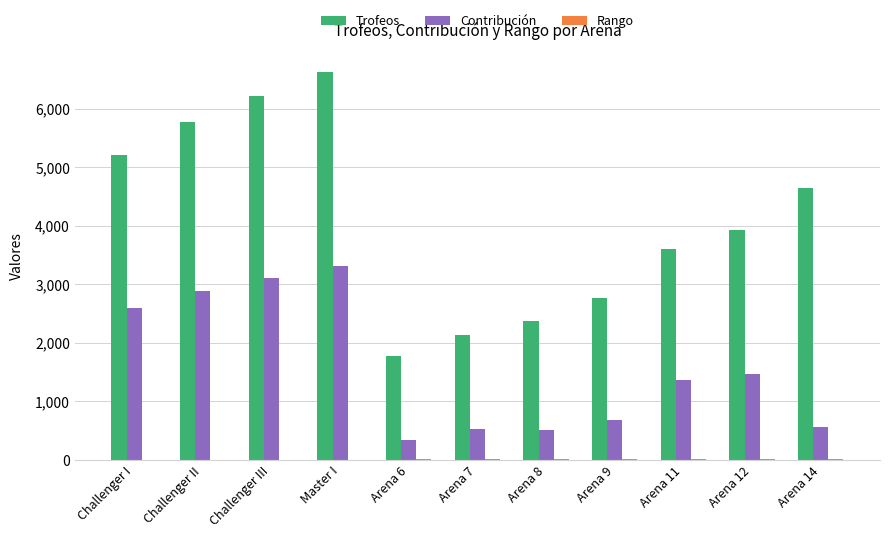

Which series has the largest total across all categories?

Trofeos